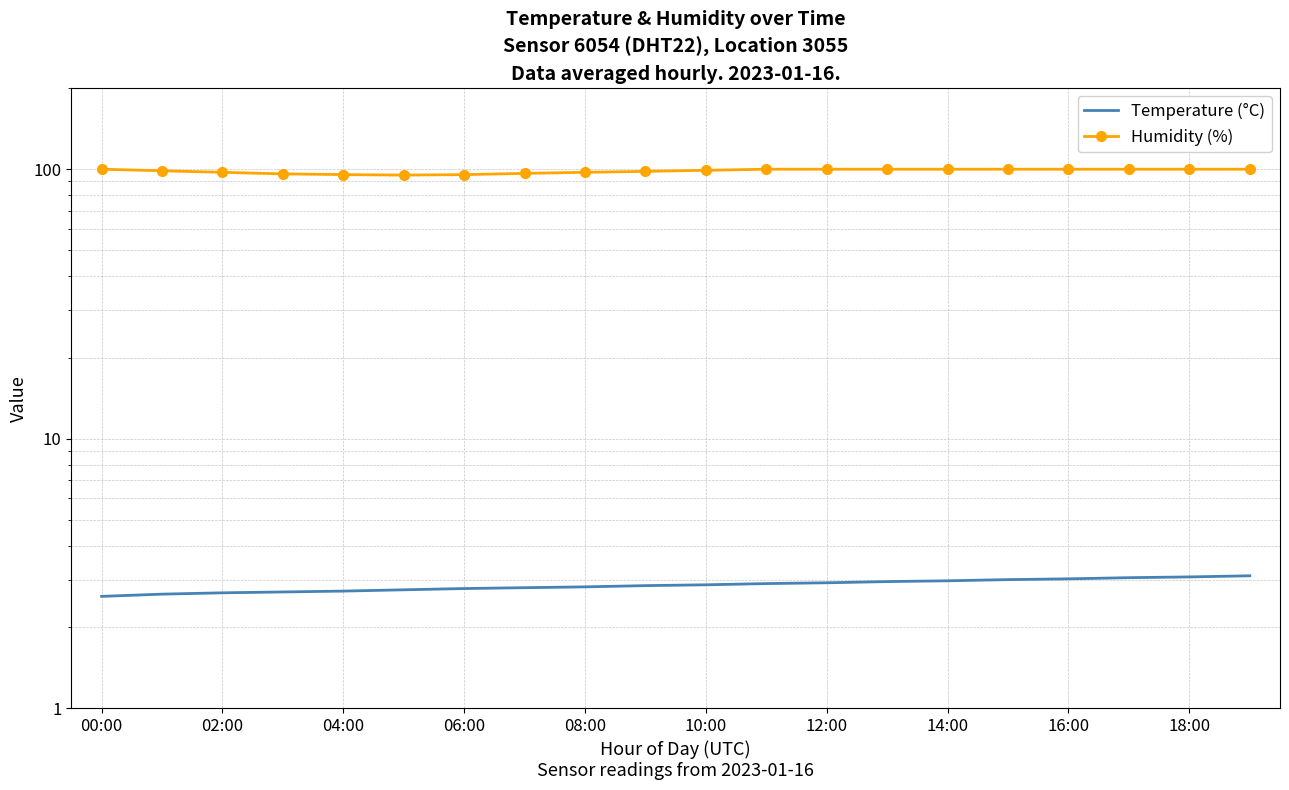

Rank the series by their maximum value, from highest to lowest.

Humidity (%), Temperature (°C)